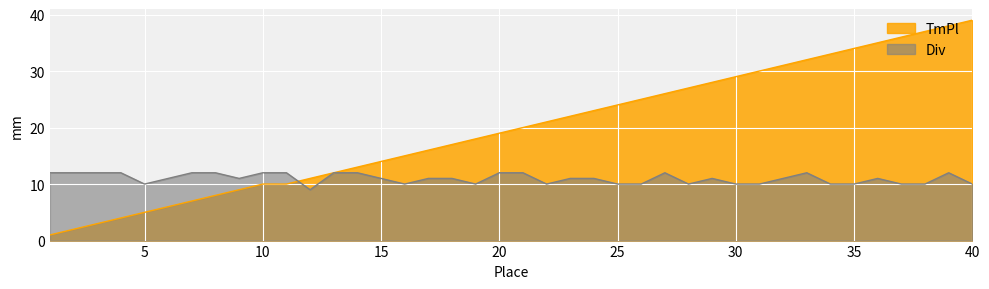

Where do TmPl and Div first cross each other?

11 and 12